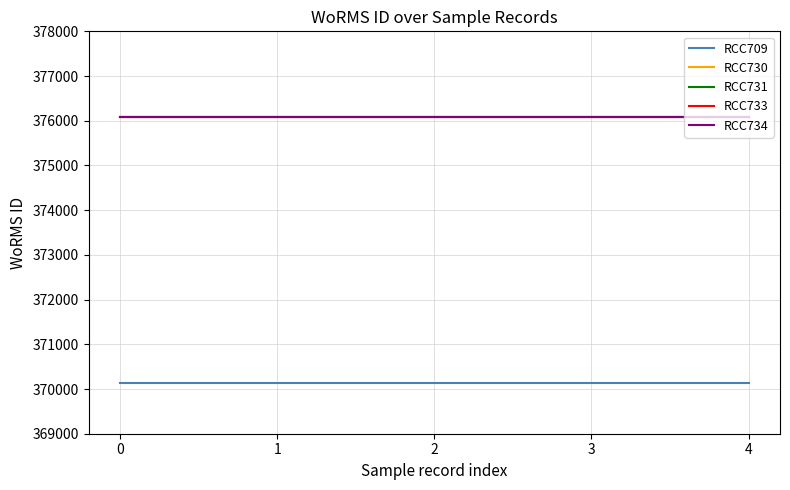

Reading left to right, transcribe all the data shown in this chart.

RCC709: 0=370136	1=370136	2=370136	3=370136	4=370136
RCC730: 0=376073	1=376073	2=376073	3=376073	4=376073
RCC731: 0=376073	1=376073	2=376073	3=376073	4=376073
RCC733: 0=376073	1=376073	2=376073	3=376073	4=376073
RCC734: 0=376073	1=376073	2=376073	3=376073	4=376073